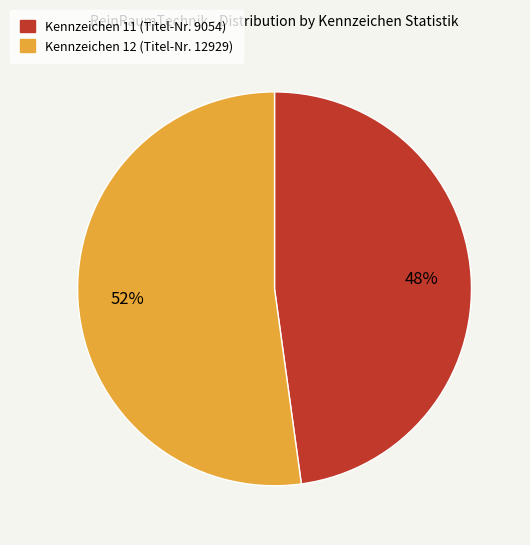

Is there a majority slice in this chart?

Yes